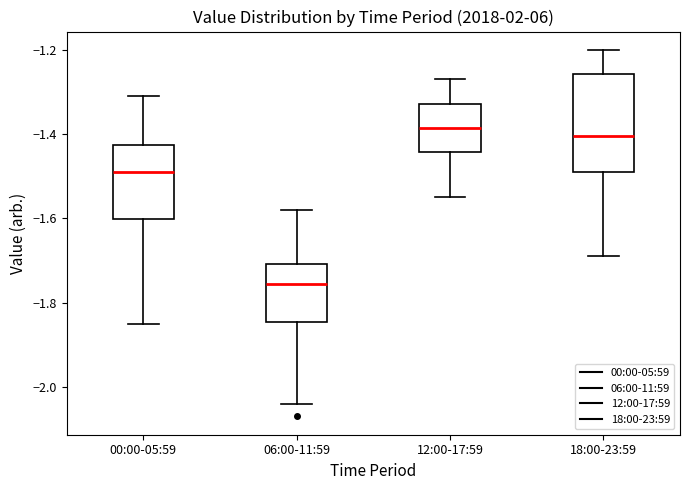

Reading left to right, read every box against the y-axis: the position of its median line, the range the box covers, and the ends of its whiskers. The values are not printed on the chart, so give them approximately, as read against the axis.

00:00-05:59: median -1.48, box -1.60 to -1.42, whiskers -1.84 to -1.30
06:00-11:59: median -1.76, box -1.84 to -1.70, whiskers -2.04 to -1.58
12:00-17:59: median -1.38, box -1.44 to -1.32, whiskers -1.54 to -1.26
18:00-23:59: median -1.40, box -1.48 to -1.26, whiskers -1.68 to -1.20